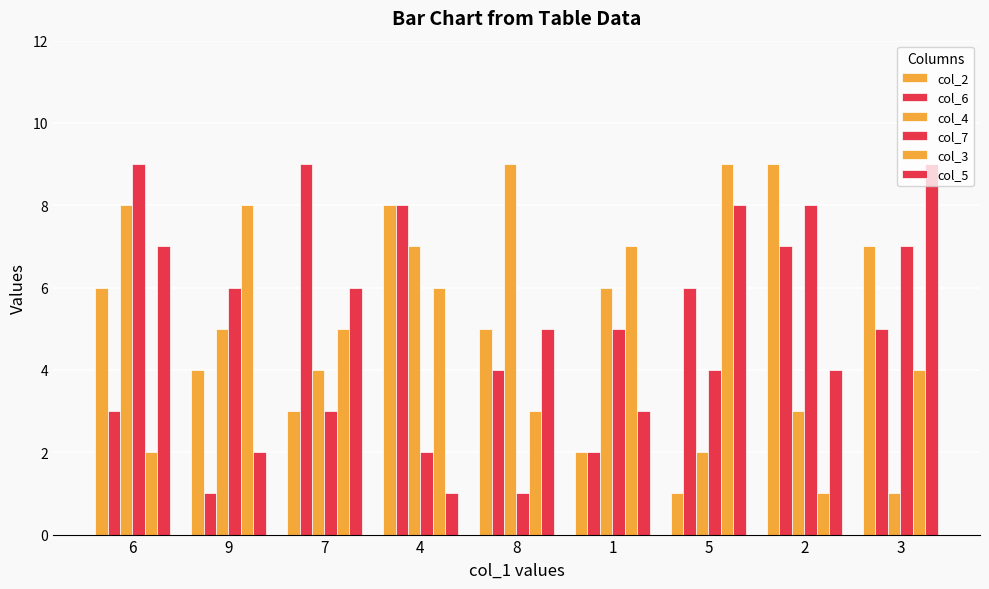

Are the bars horizontal?

No